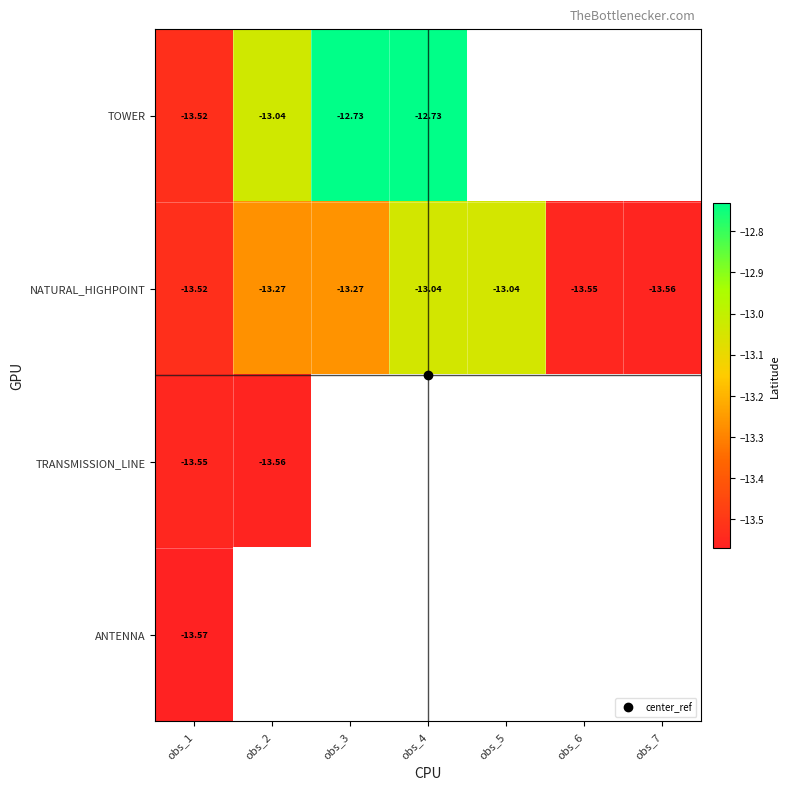

List the series in order of their peak value, lowest first.

ANTENNA, TRANSMISSION_LINE, NATURAL_HIGHPOINT, TOWER